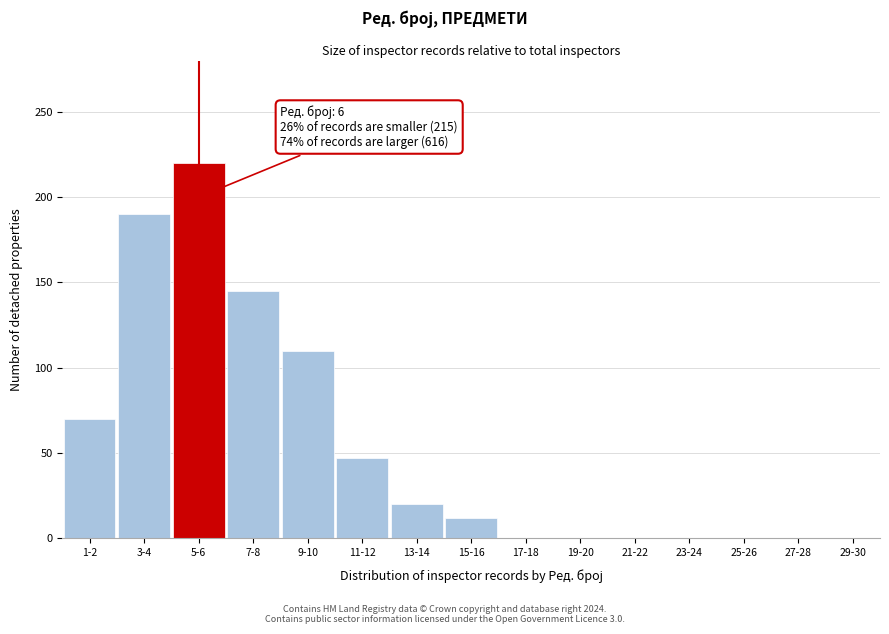

Reading left to right, transcribe all the data shown in this chart.

1-2=70	3-4=190	5-6=220	7-8=145	9-10=110	11-12=47	13-14=20	15-16=12	17-18=0	19-20=0	21-22=0	23-24=0	25-26=0	27-28=0	29-30=0